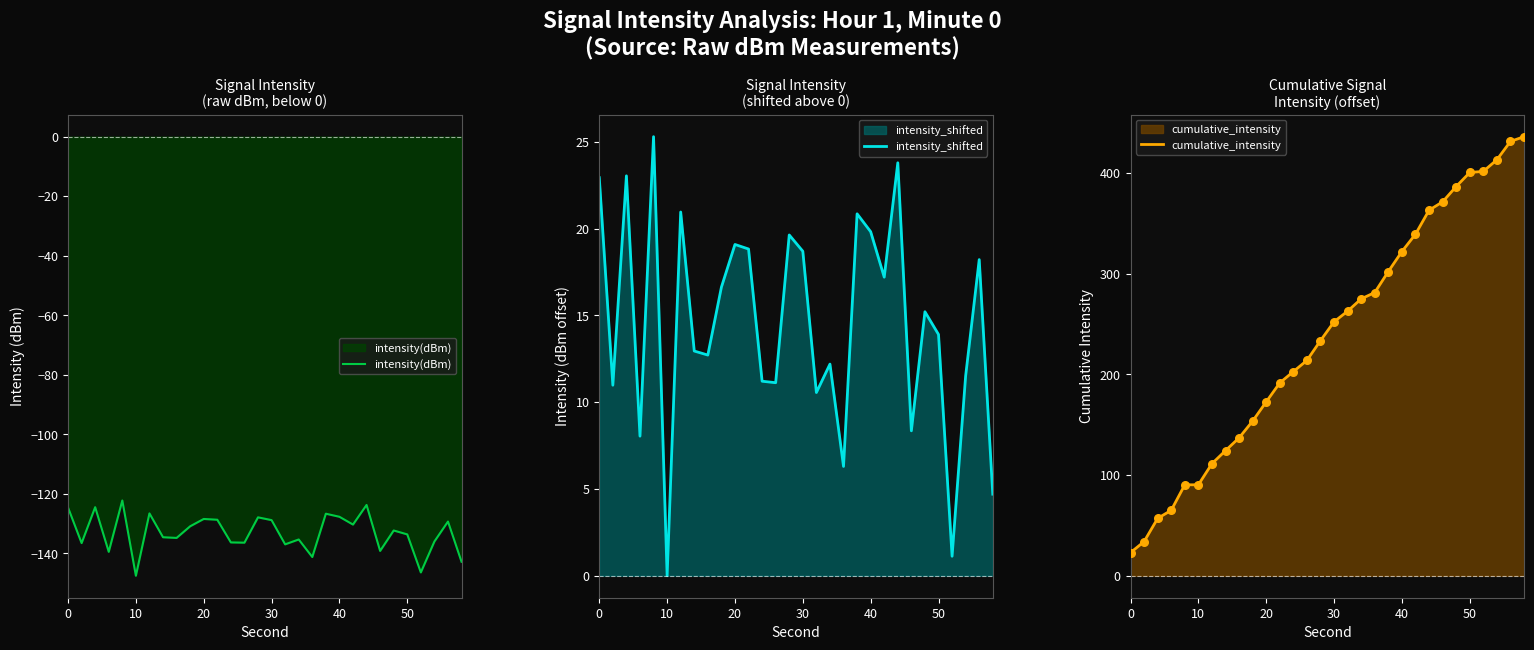

The intensity(dBm) series shows -128.5 at 20. True or false?

True